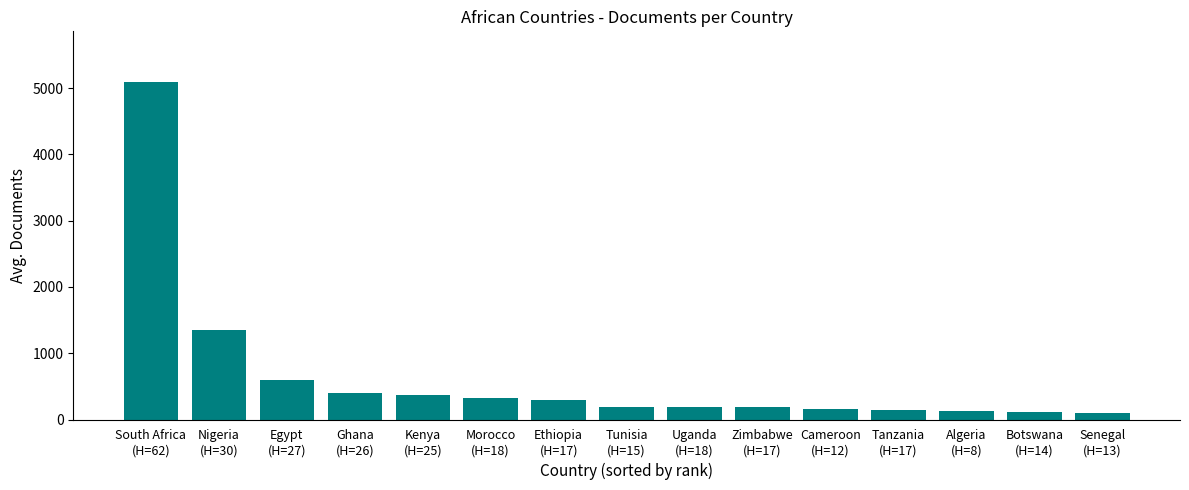

Approximately how many times larger is the value at Ethiopia
(H=17) compared to Tunisia
(H=15)?

1.6